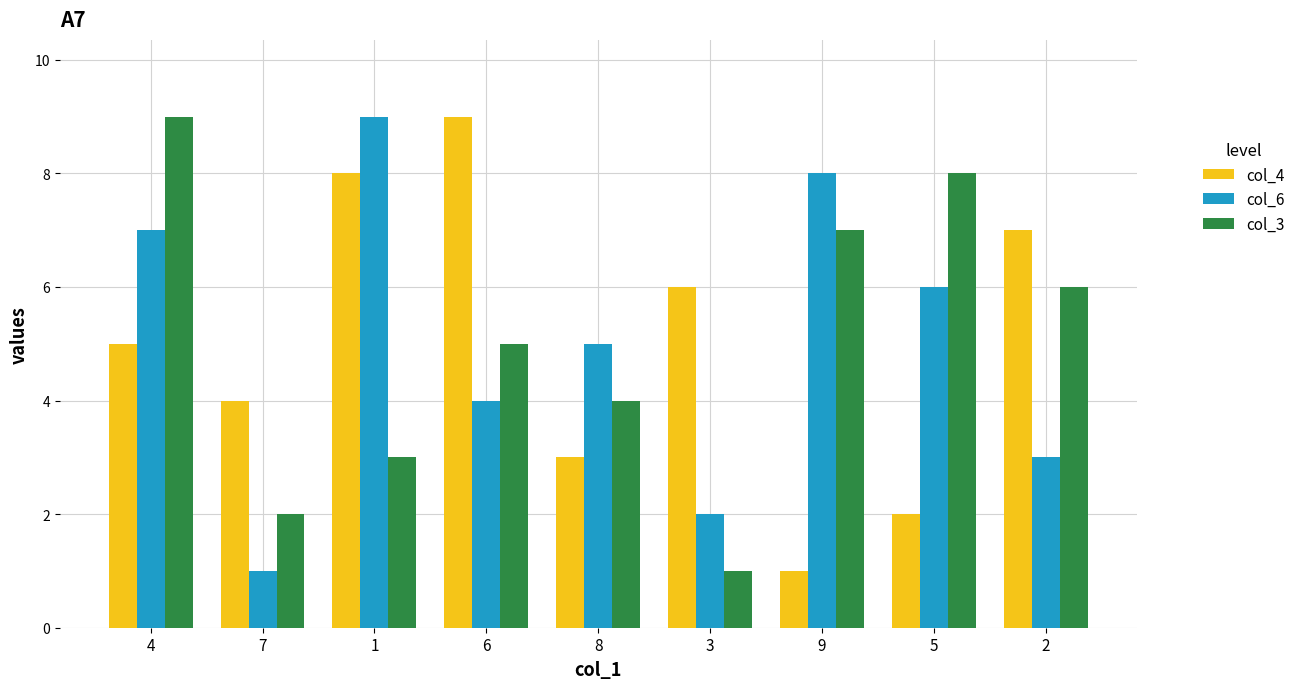

Reading left to right, transcribe all the data shown in this chart.

col_4: 4=5	7=4	1=8	6=9	8=3	3=6	9=1	5=2	2=7
col_6: 4=7	7=1	1=9	6=4	8=5	3=2	9=8	5=6	2=3
col_3: 4=9	7=2	1=3	6=5	8=4	3=1	9=7	5=8	2=6